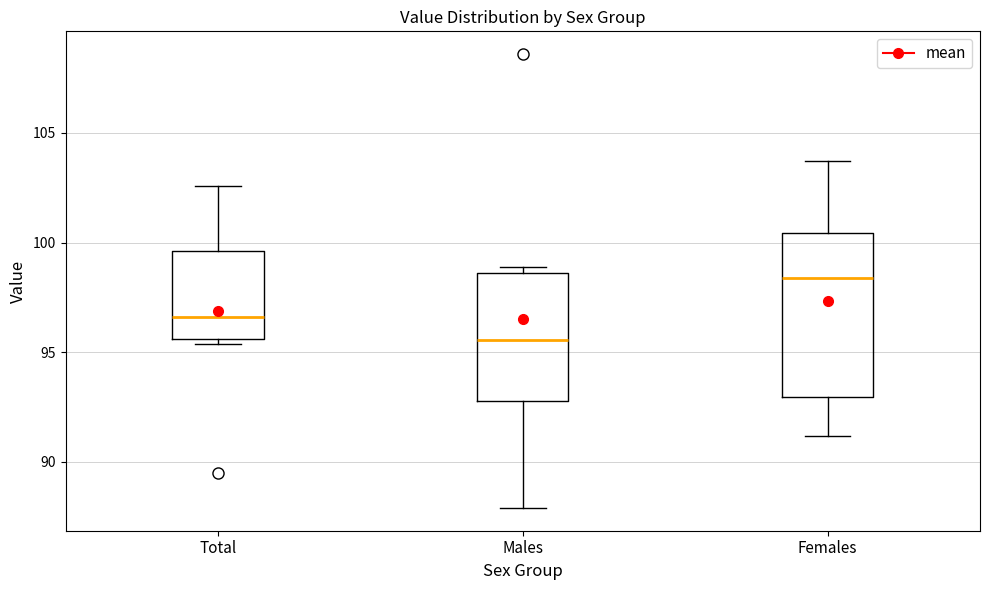

Reading left to right, read every box against the y-axis: the position of its median line, the range the box covers, and the ends of its whiskers. The values are not printed on the chart, so give them approximately, as read against the axis.

Total: median 96.5, box 95.5 to 99.5, whiskers 95.5 (just below the box's lower edge) to 102.5
Males: median 95.5, box 93.0 to 98.5, whiskers 88.0 to 99.0
Females: median 98.5, box 93.0 to 100.5, whiskers 91.0 to 103.5